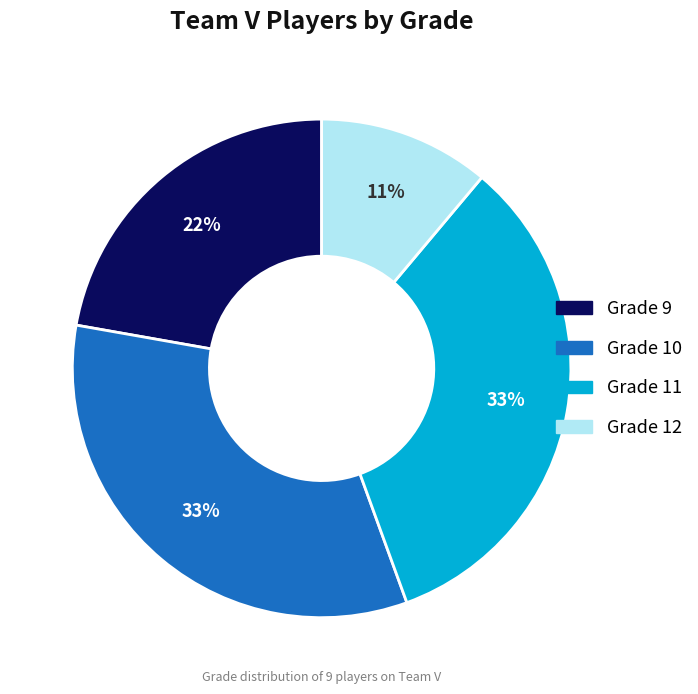

To the nearest percent, what is the difference between the largest and smallest slice percentages?

22%